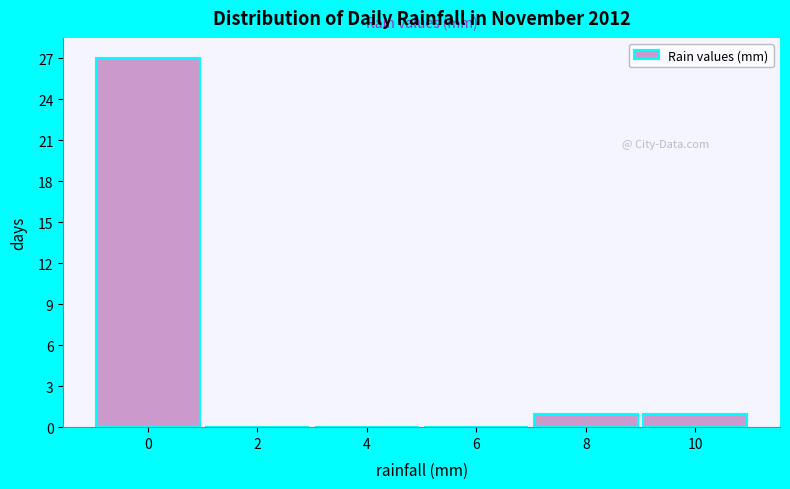

Reading left to right, extract all data points from this chart.

0=27	2=0	4=0	6=0	8=1	10=1